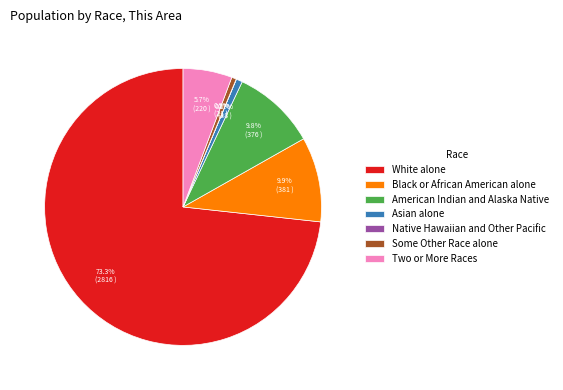

Which has a higher value, Some Other Race alone or White alone?

White alone